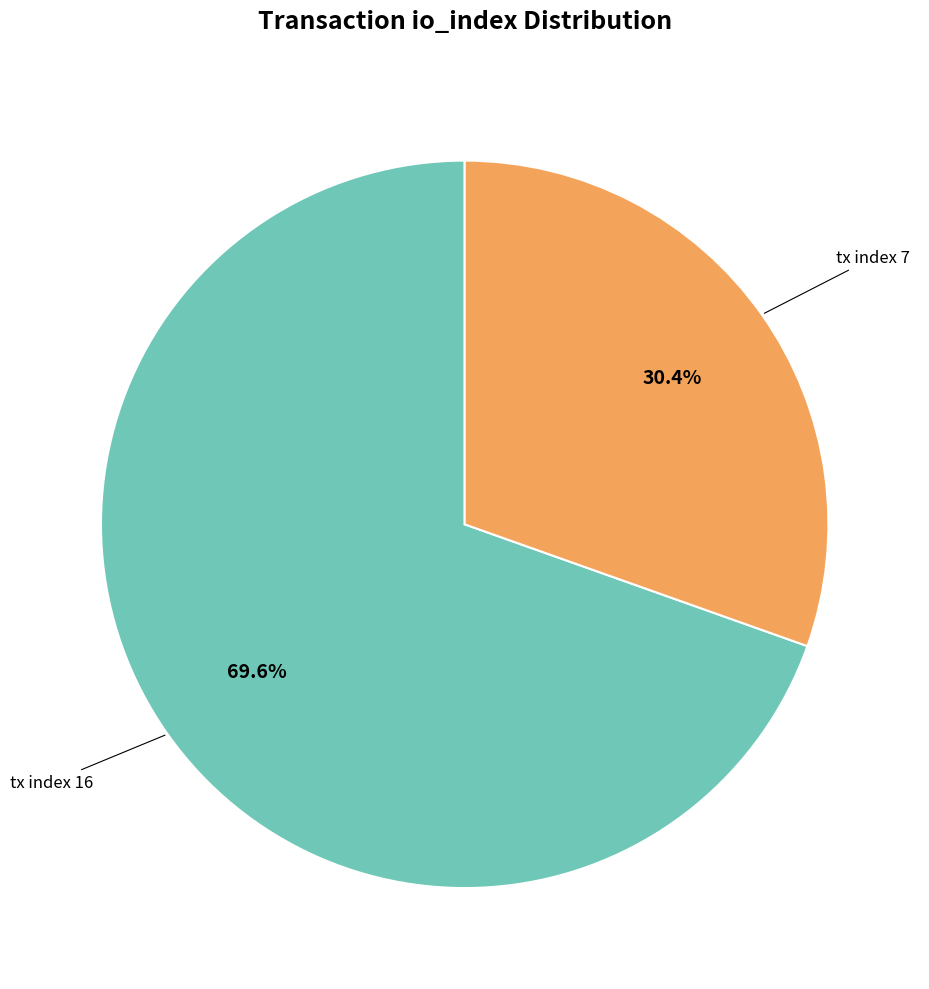

To the nearest percent, what is the combined percentage of tx index 7 and tx index 16?

100%